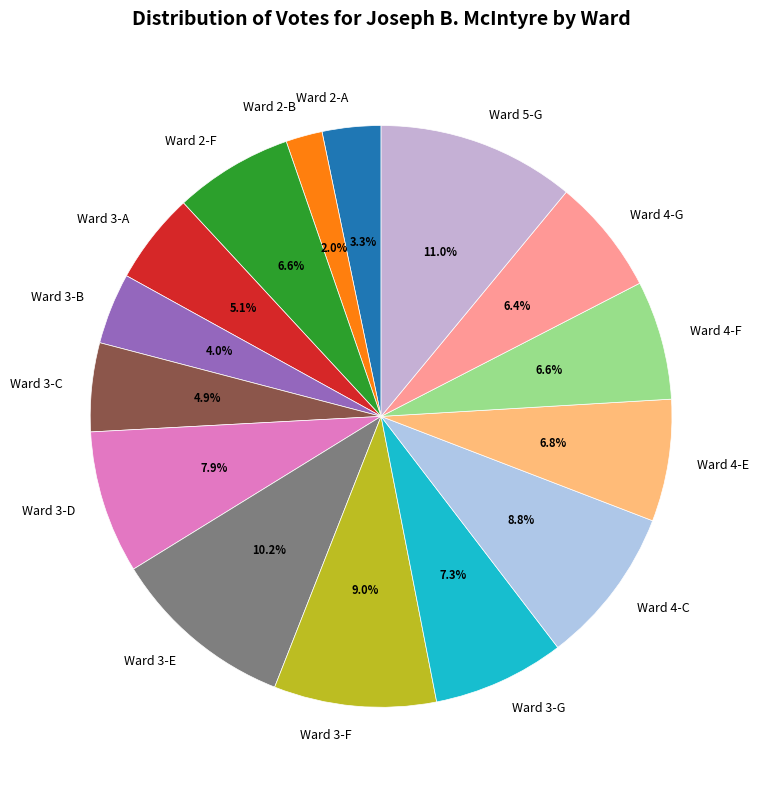

To the nearest percent, what is the combined percentage of Ward 3-A and Ward 3-D?

13%